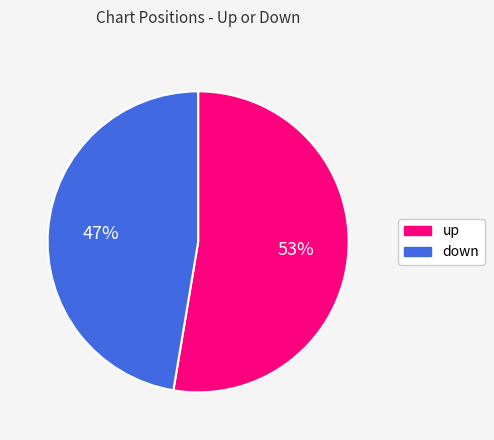

To the nearest percent, what is the average slice percentage?

50%